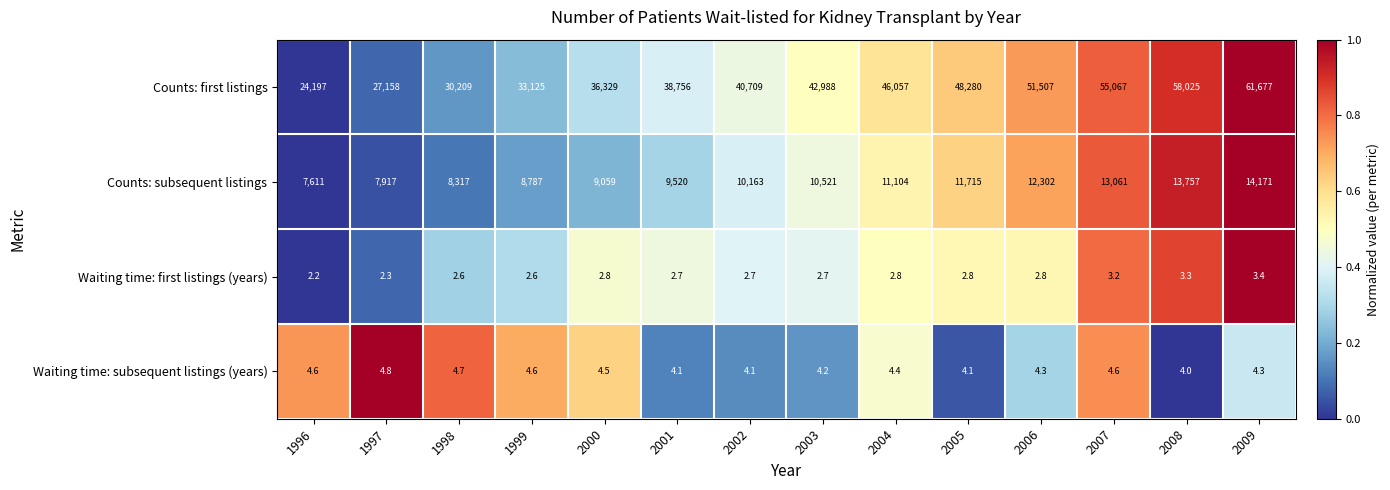

At 2003, list the series in order from largest to smallest.

Counts: first listings, Counts: subsequent listings, Waiting time: subsequent listings (years), Waiting time: first listings (years)